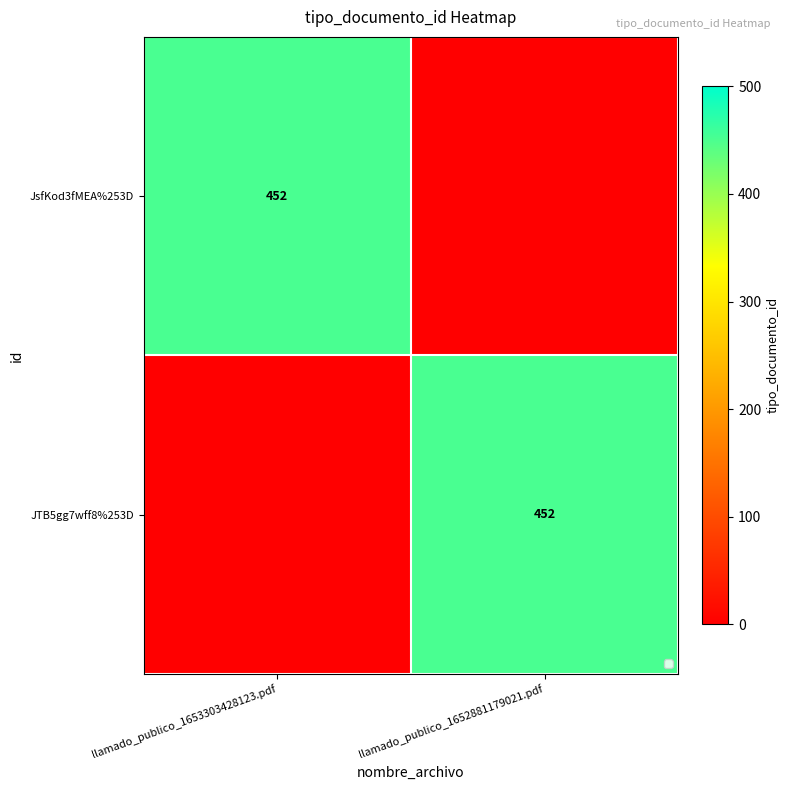

Is it true that JsfKod3fMEA%253D equals 452 at llamado_publico_1653303428123.pdf?

True